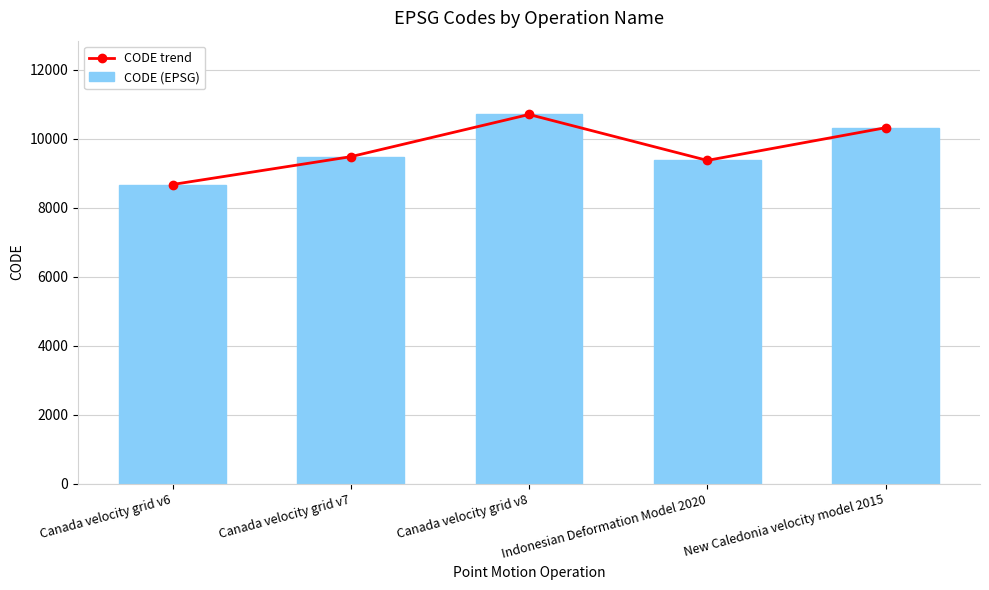

Where is CODE (EPSG) nearest to the value 9691?

Canada velocity grid v7